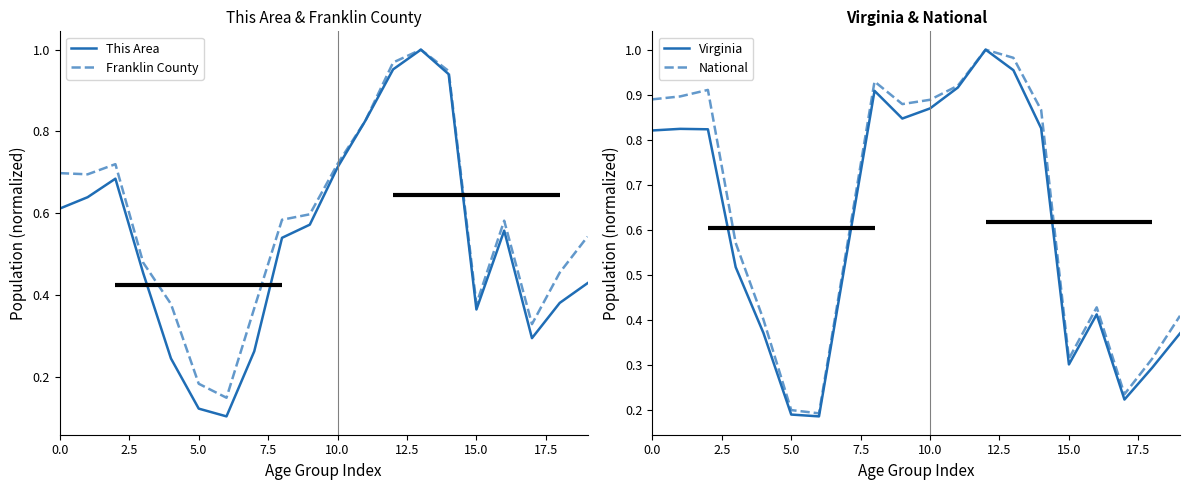

Rank the series by their average value, from highest to lowest.

National, Virginia, Franklin County, This Area